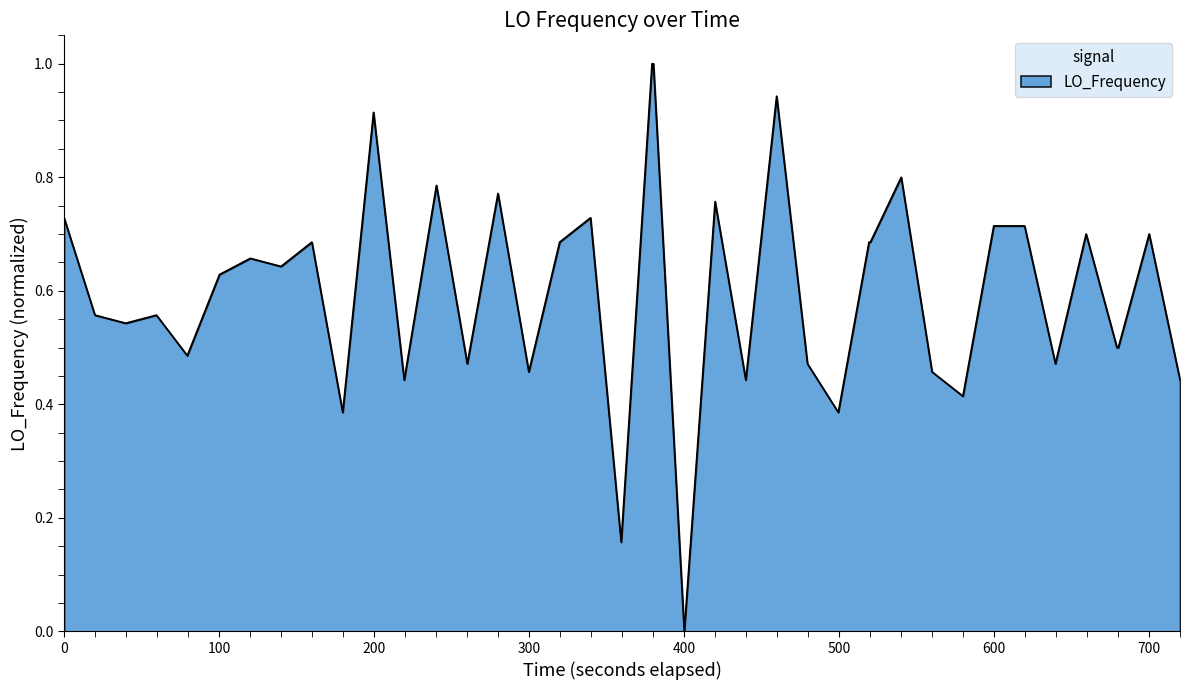

What is the difference between the second highest and minimum values?

1.0